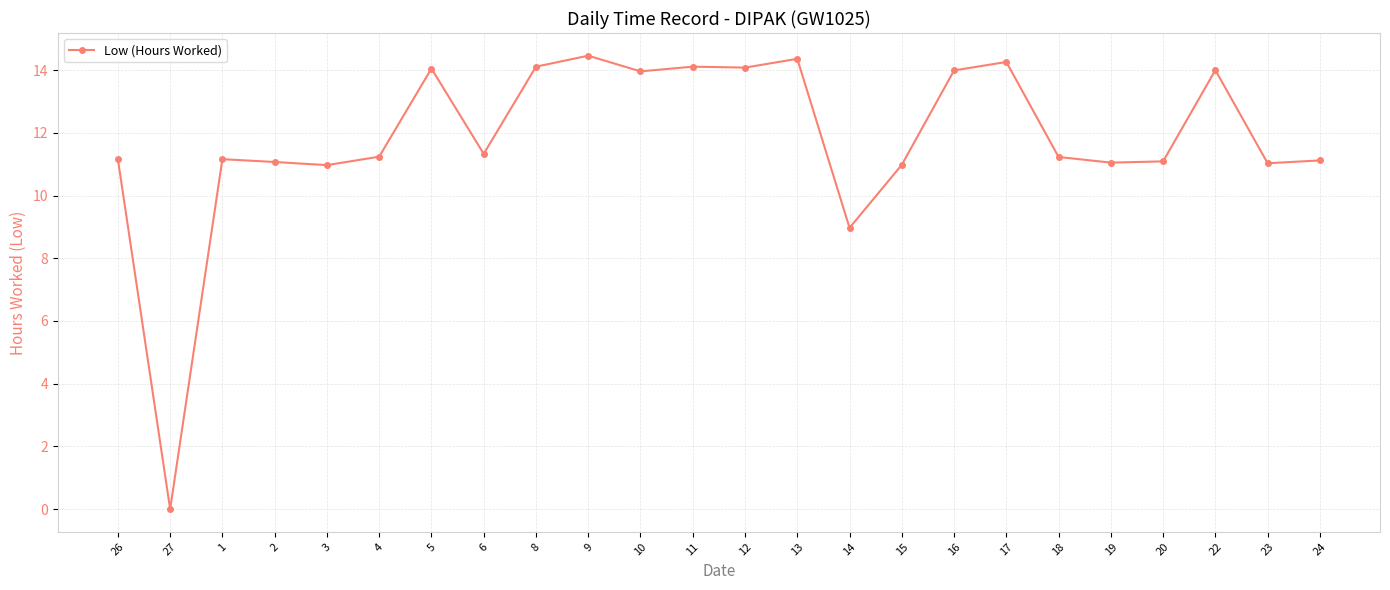

Which label corresponds to the smallest value in the chart?

27